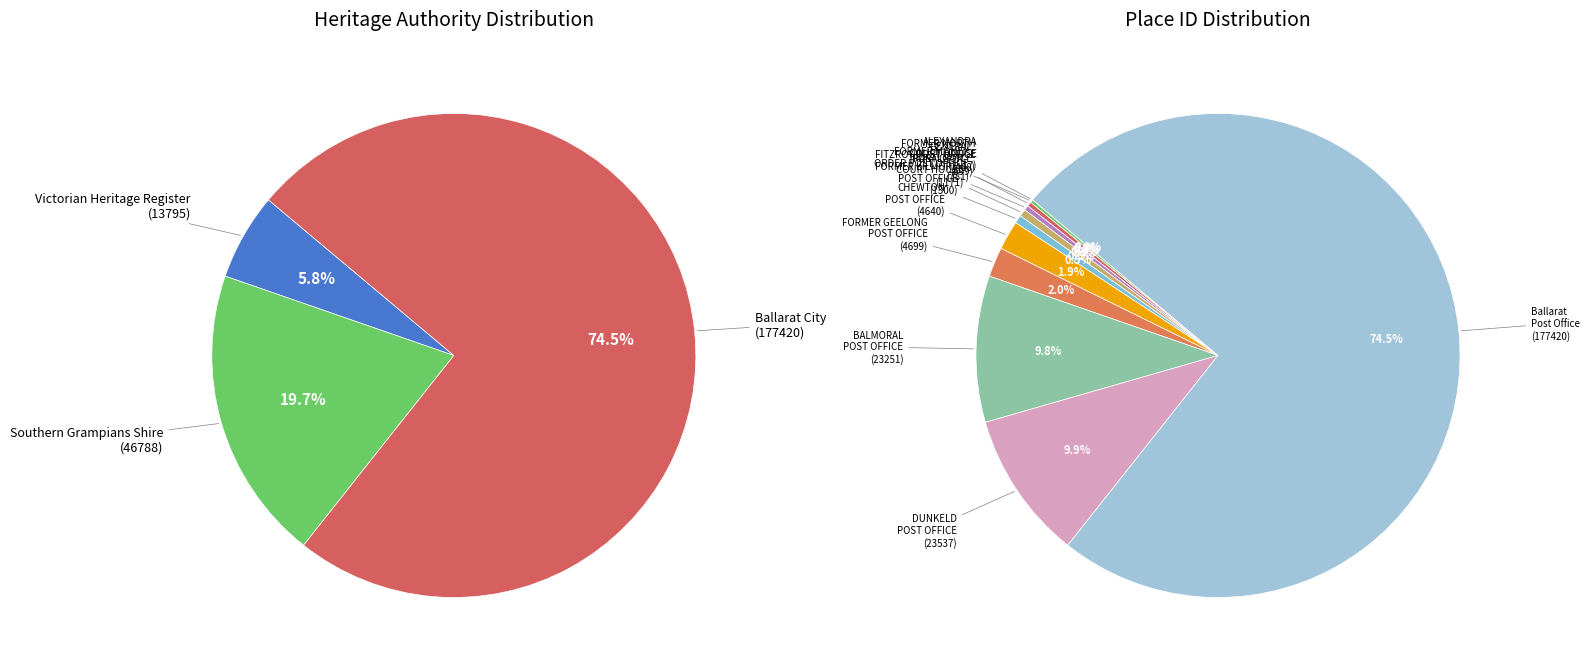

What is the smallest slice in the pie chart?

ALEXANDRA COURT HOUSE